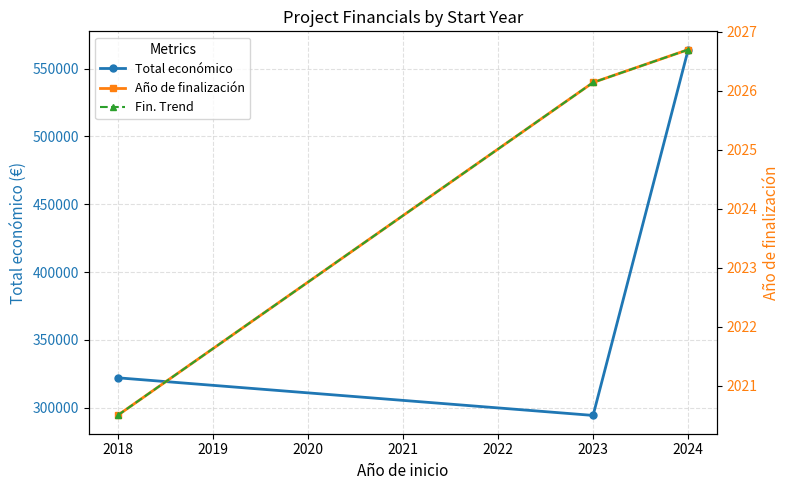

What are all the series names shown in the legend?

Total económico, Año de finalización, Fin. Trend